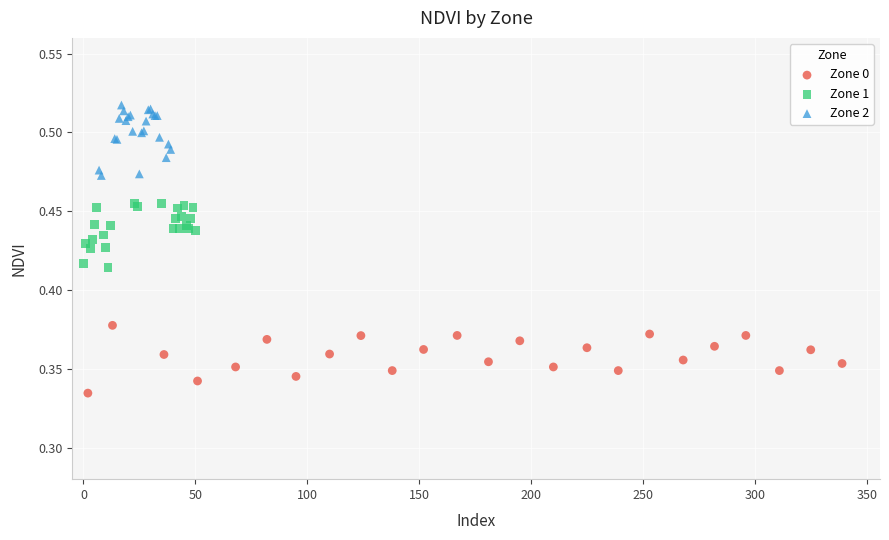

Which series reaches the maximum Y coordinate?

Zone 2